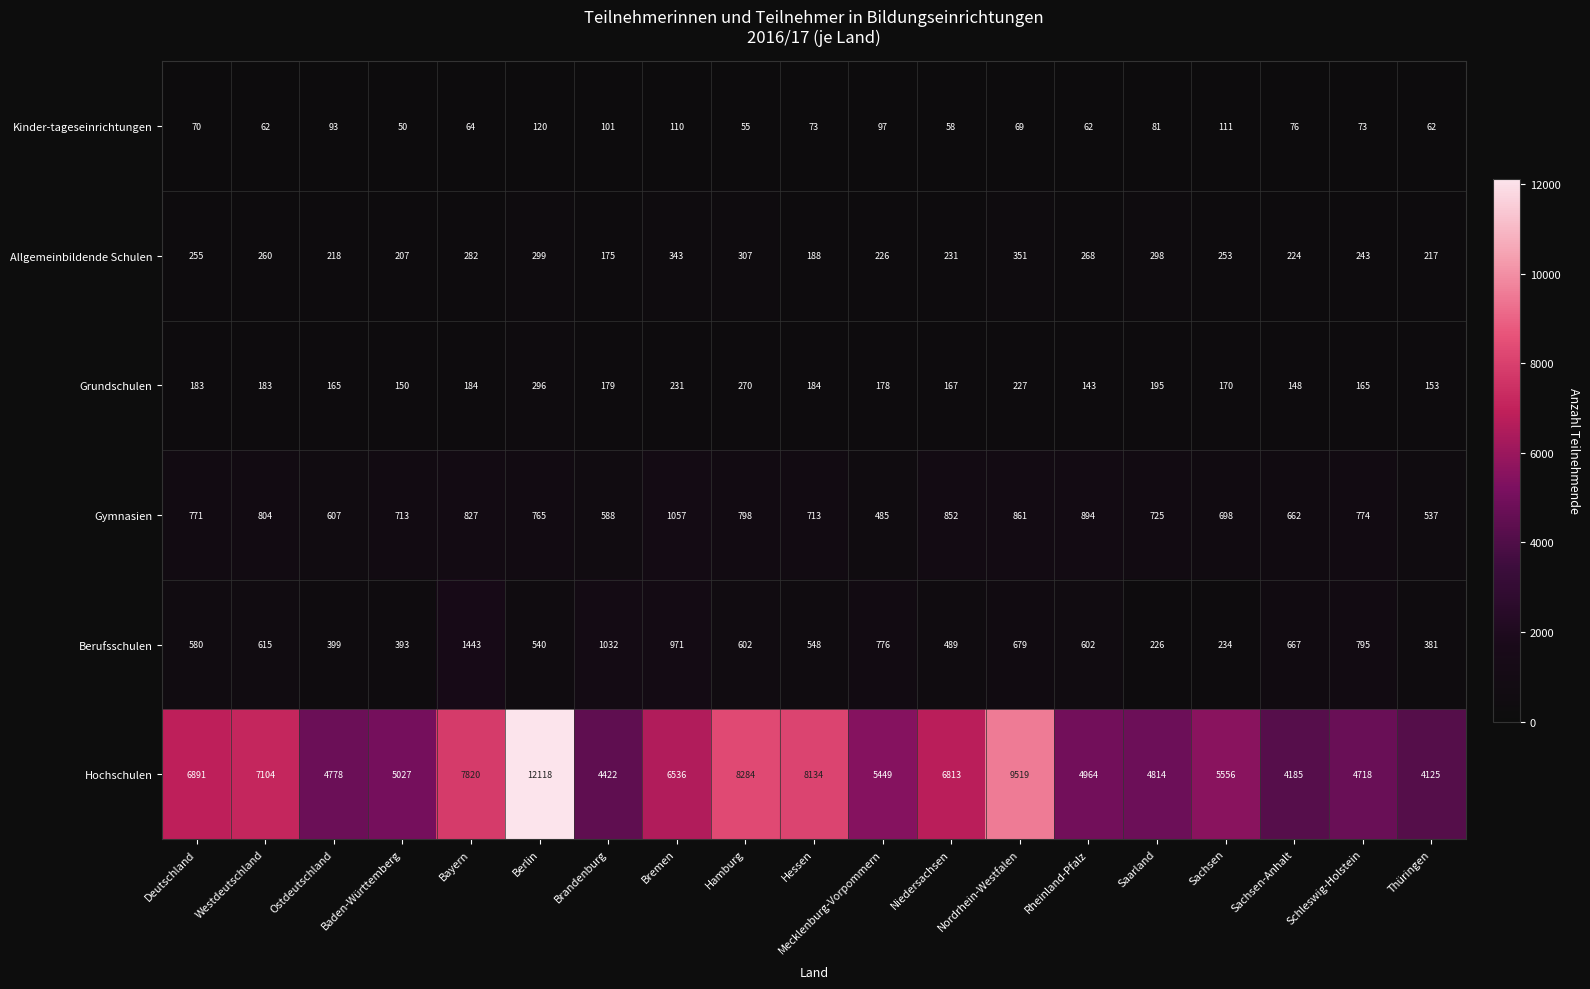

Between Deutschland and Westdeutschland, which series saw the biggest shift?

Hochschulen